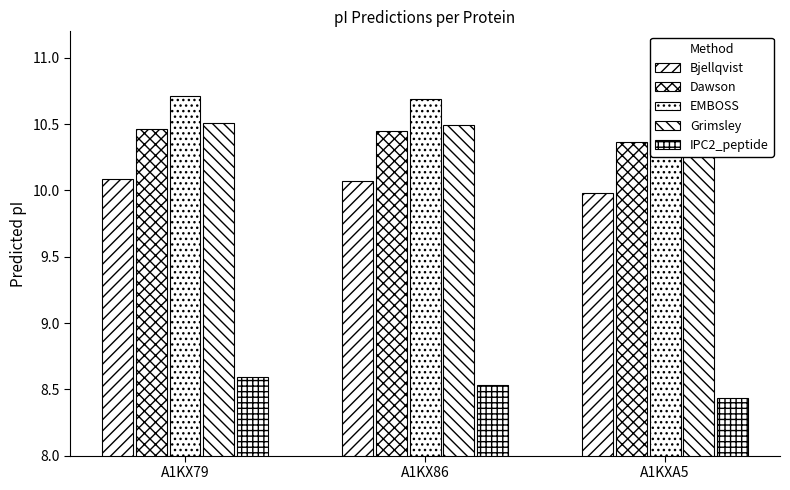

At how many categories does at least one series exceed 10?

3